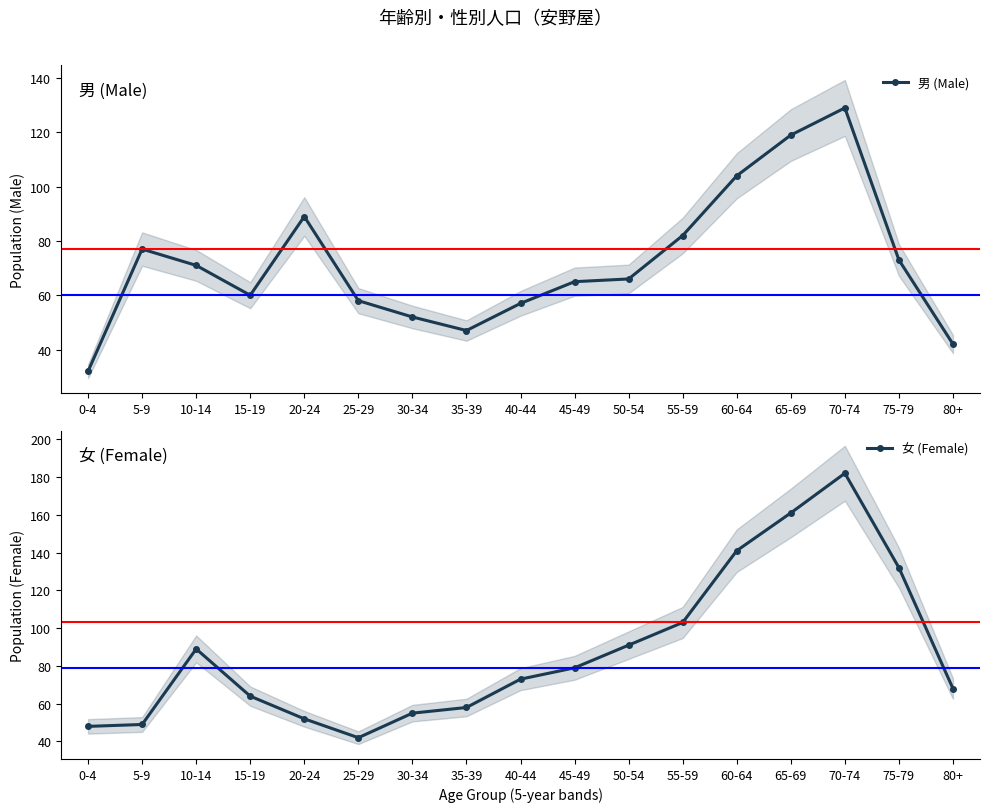

What is the spread (max minus min) of values at 35-39?

11